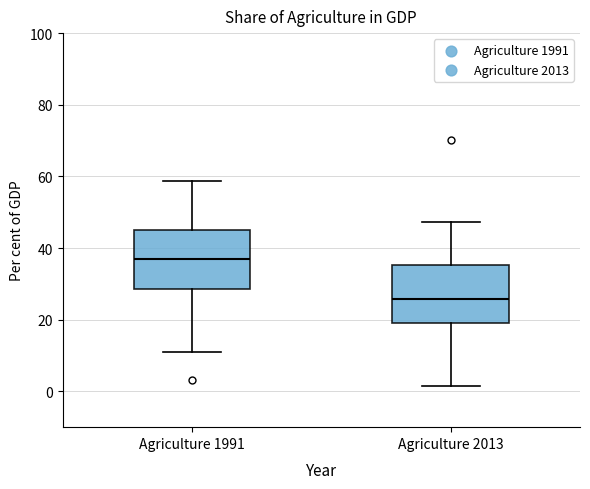

Reading left to right, read every box against the y-axis: the position of its median line, the range the box covers, and the ends of its whiskers. The values are not printed on the chart, so give them approximately, as read against the axis.

Agriculture 1991: median 38, box 28 to 44, whiskers 10 to 58
Agriculture 2013: median 26, box 20 to 36, whiskers 2 to 48